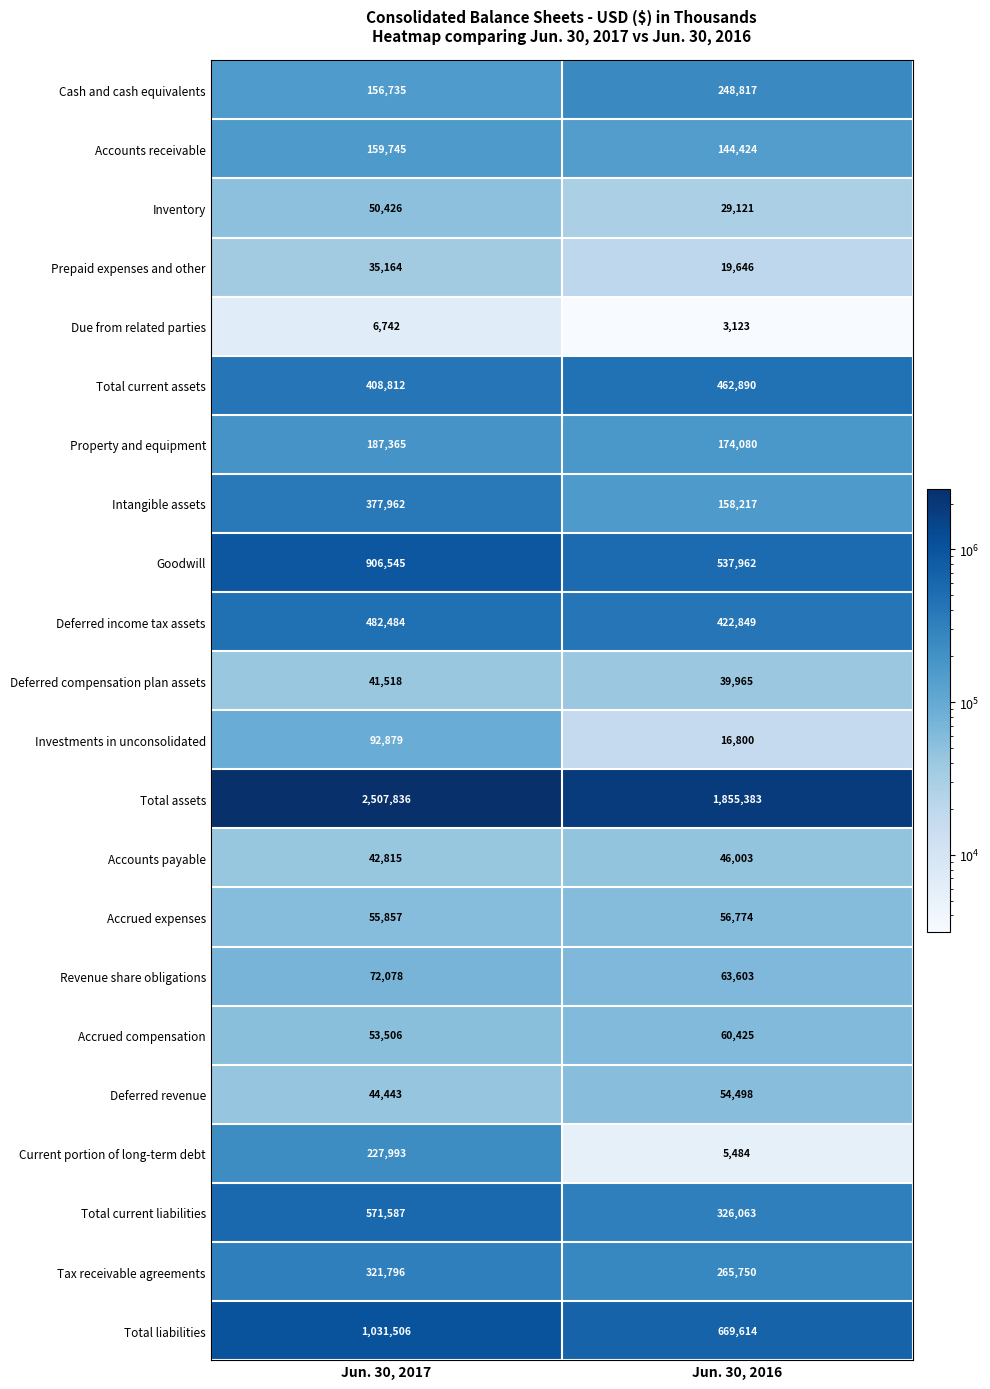

Which series has the widest spread of values?

Total assets